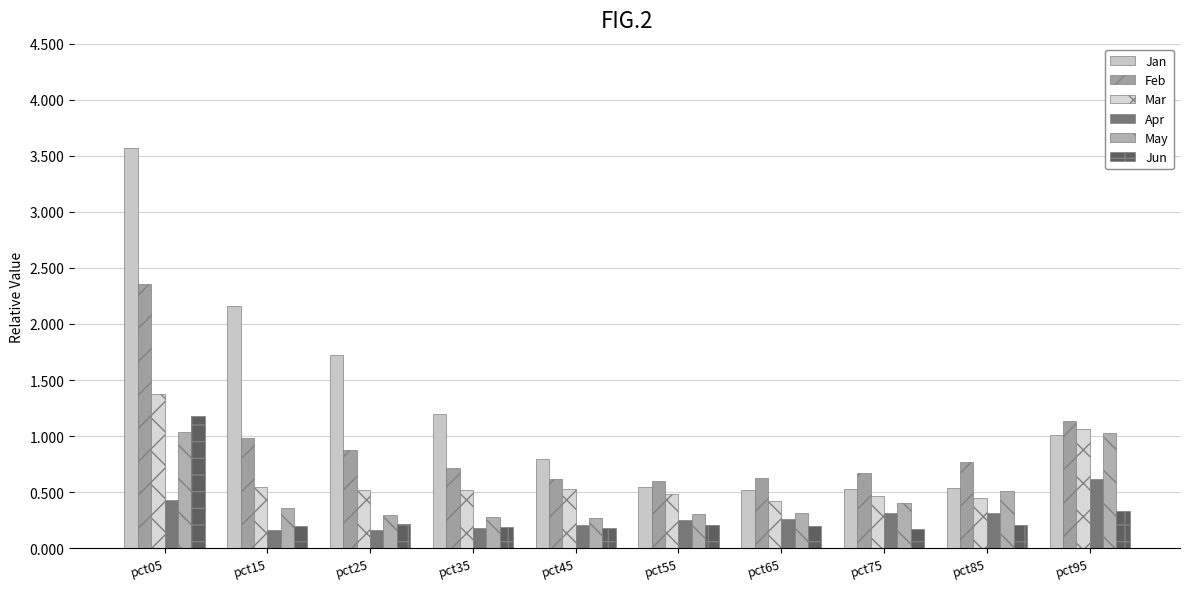

Is it true that Mar equals 0.5 at pct15?

True